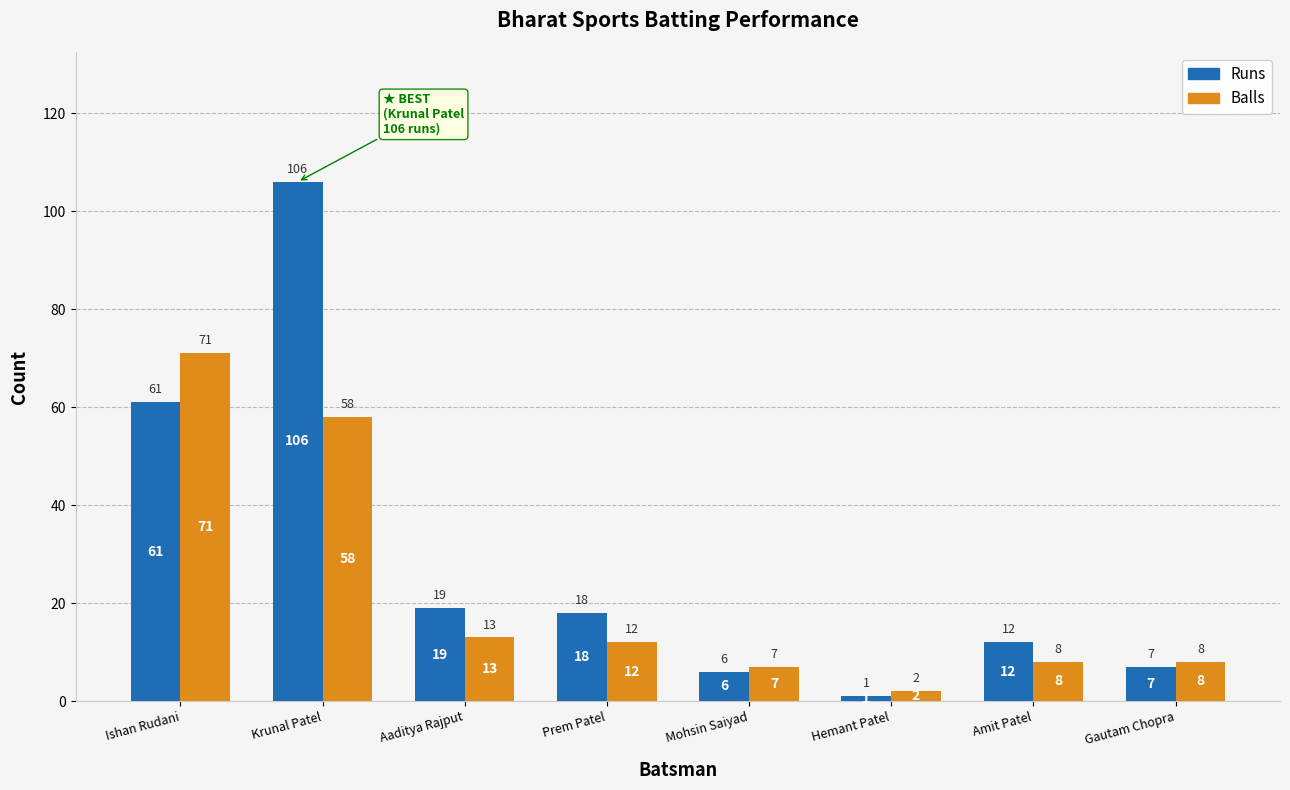

Where does the Balls series first go above 12?

Ishan Rudani